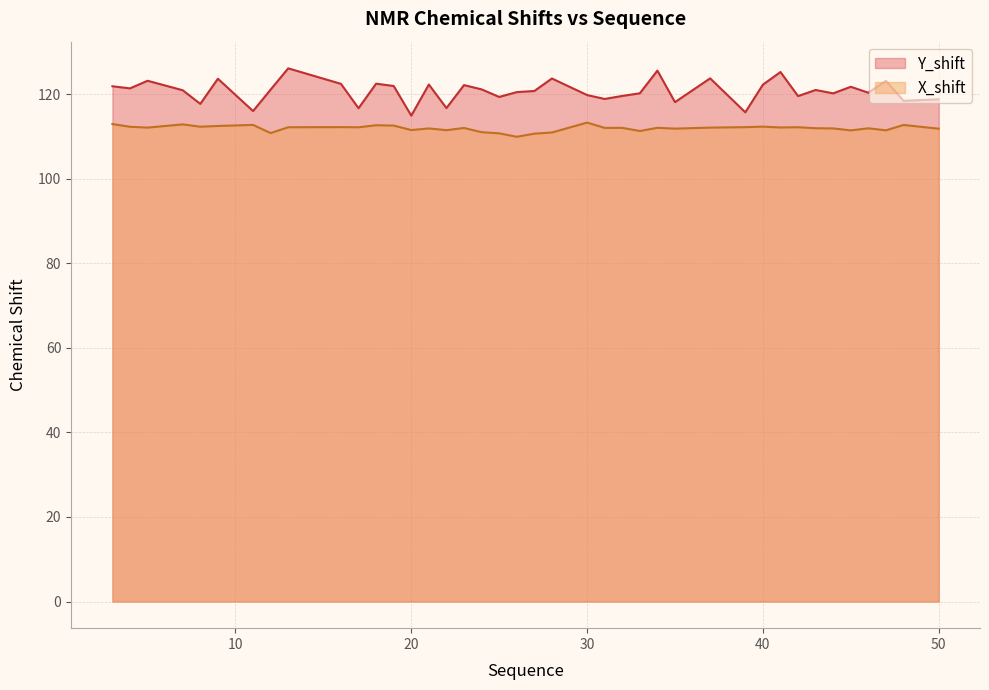

True or false: X_shift and Y_shift intersect in this chart.

False